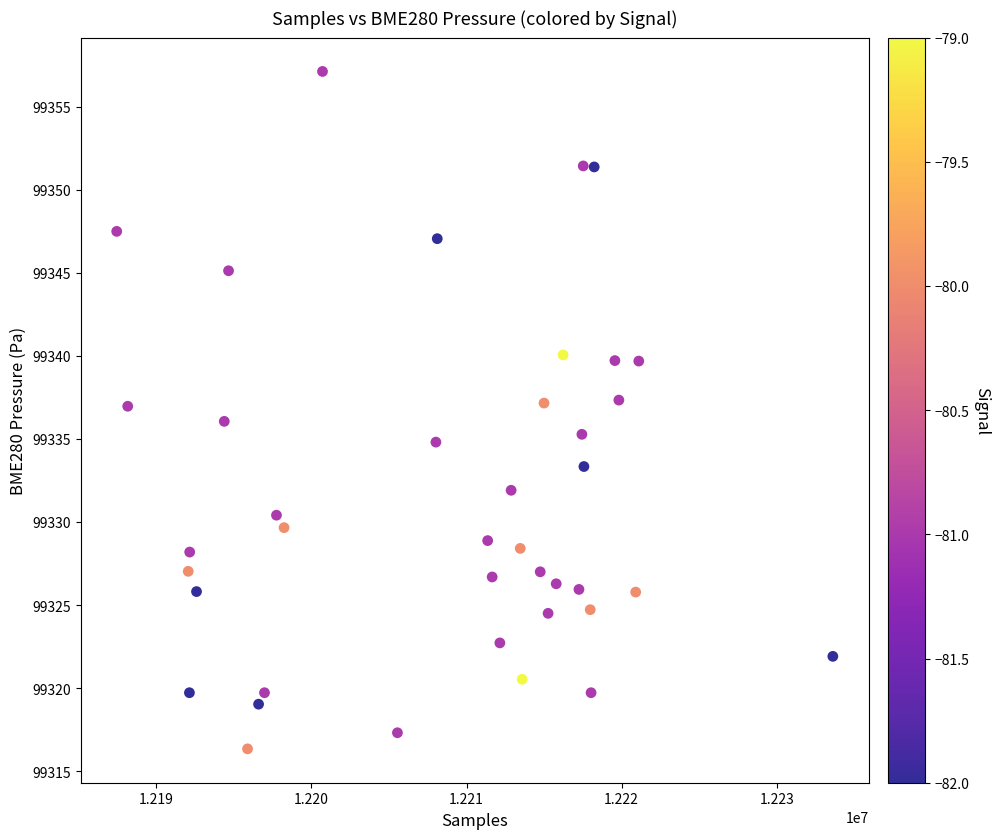

What is the range of Y values (max minus min)?

40.8